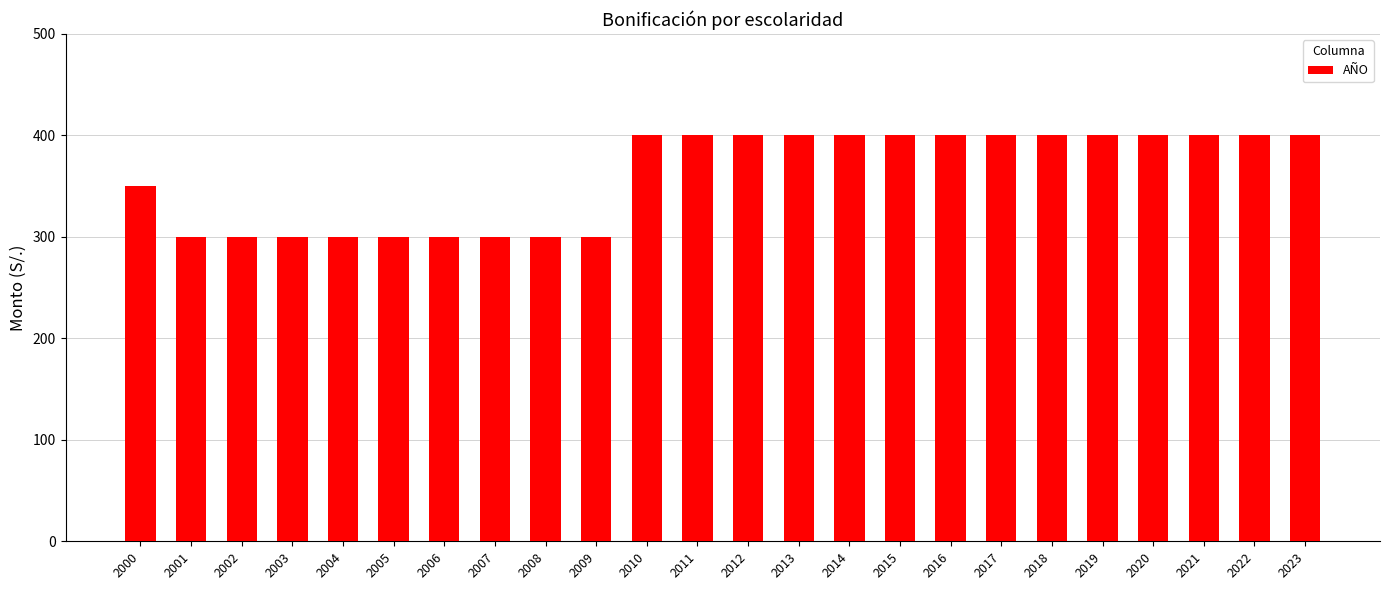

What is the smallest value displayed?

300